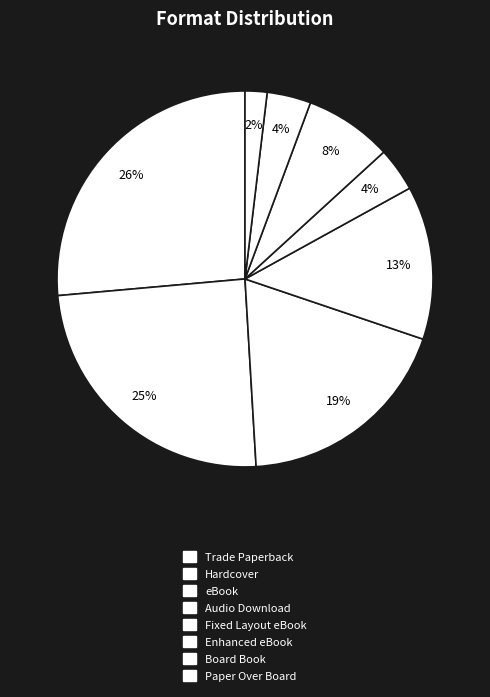

Which category has the biggest portion of the pie?

Trade Paperback